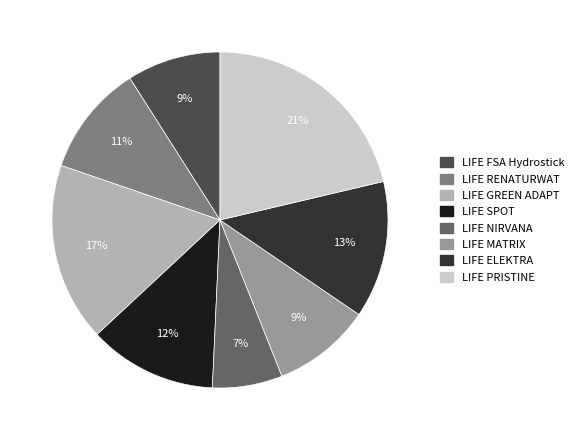

Approximately how many times larger is the value at LIFE ELEKTRA compared to LIFE RENATURWAT?

1.2